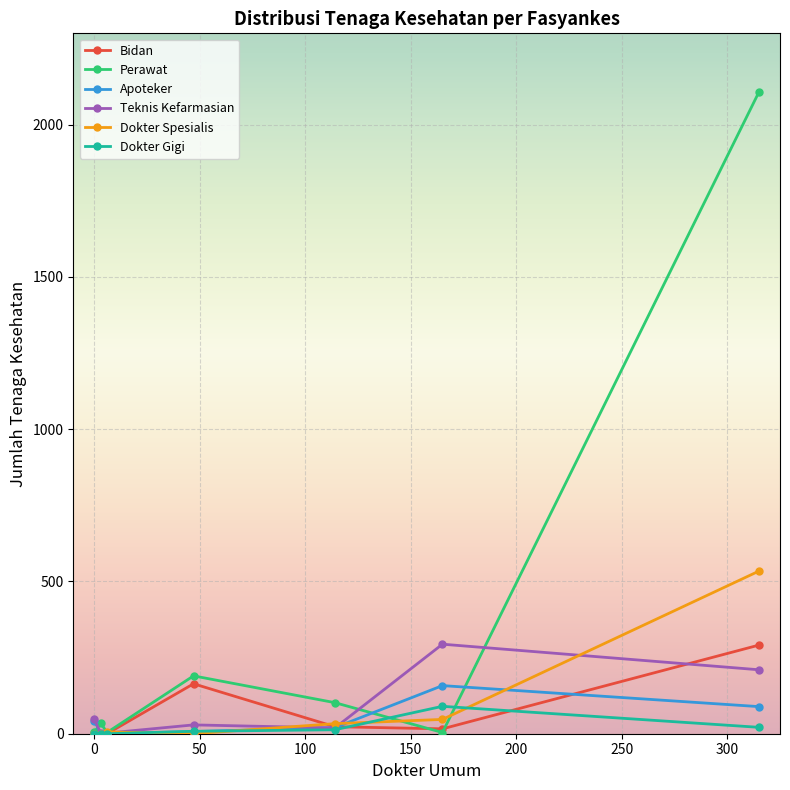

True or false: Teknis Kefarmasian has more than 2 points higher than both neighbors.

False